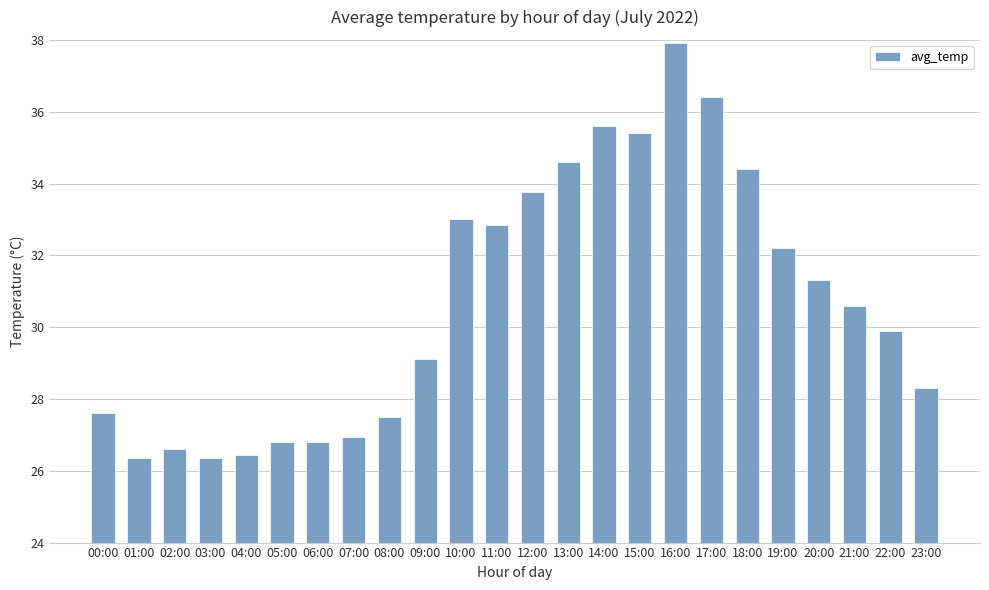

What position from the right is 16:00?

8